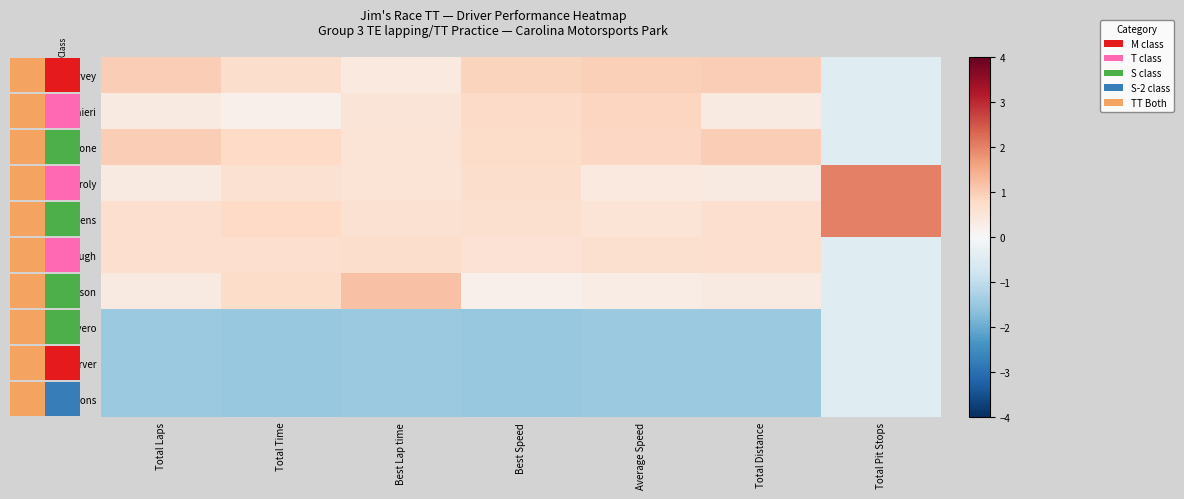

Between Total Laps and Total Distance, which series saw the biggest shift?

Patrick Harvey